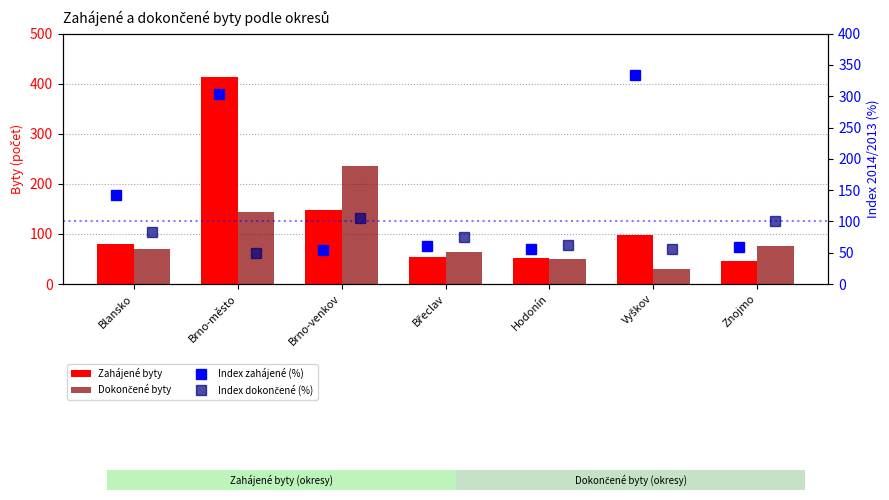

What is the spread (max minus min) of values at Znojmo?

55.3